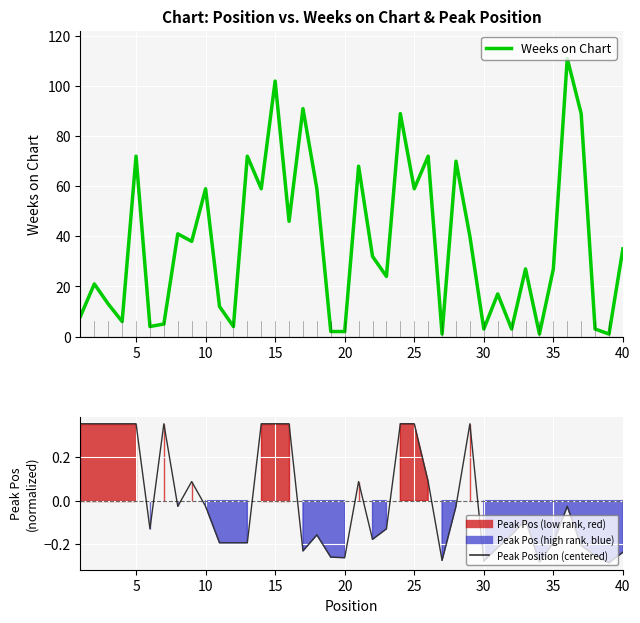

Which series changed the most between 0 and 22?

Weeks on Chart